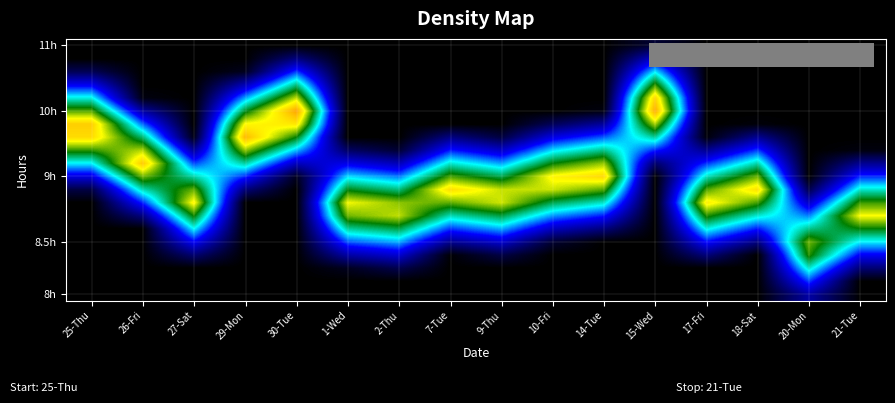

At which category is the sum across all series the highest?

15-Wed